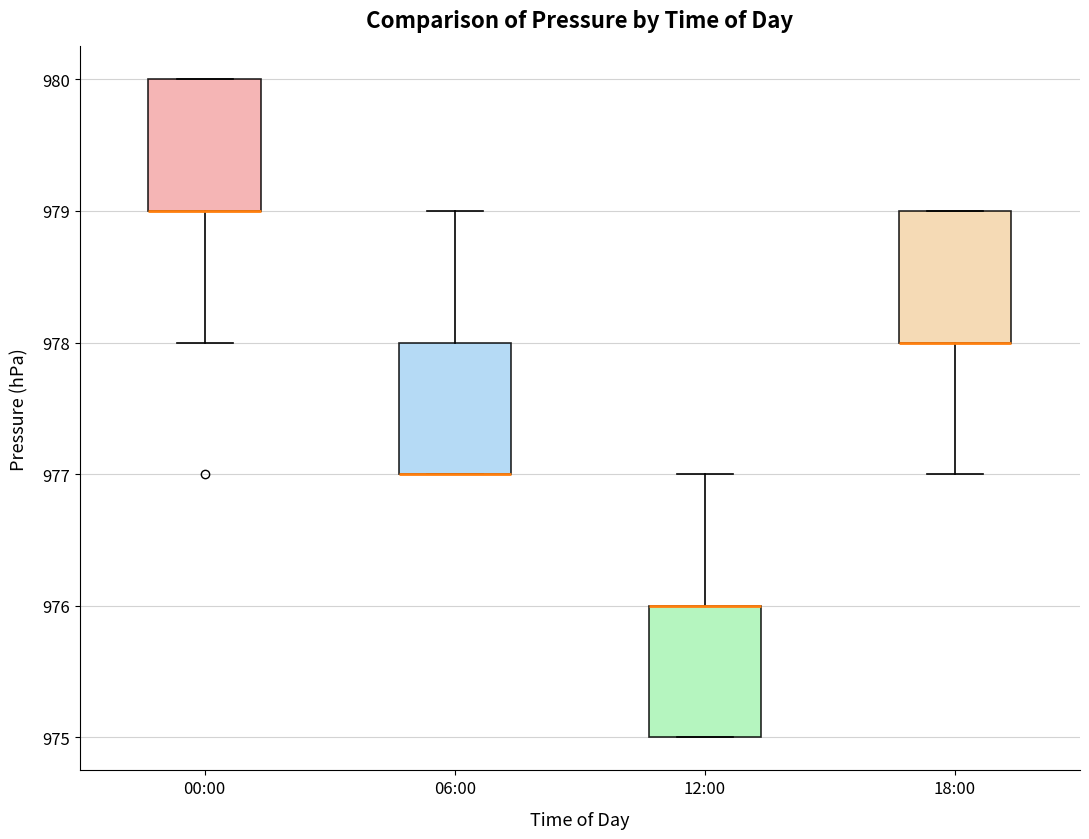

Where is the upper edge of the box for 12:00 on the y-axis? The values are not printed on the chart, so give them approximately, as read against the axis.

976